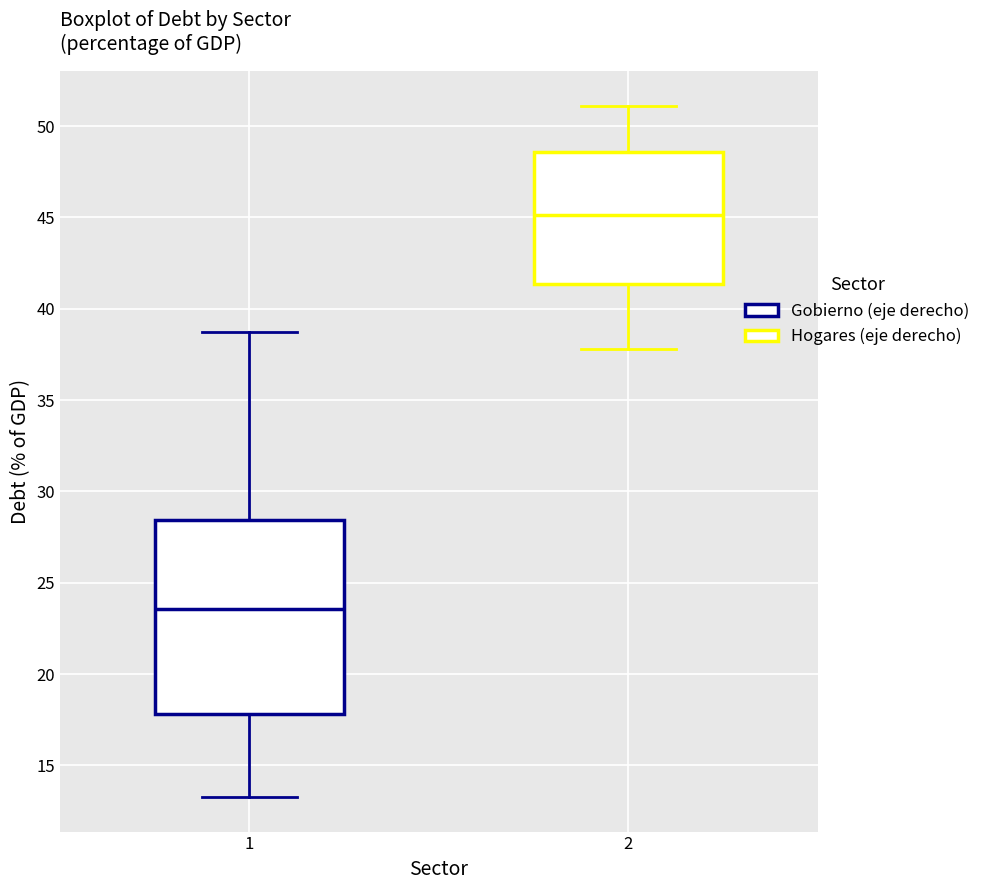

Where does the upper whisker of the box at x = 2 end on the y-axis? The values are not printed on the chart, so give them approximately, as read against the axis.

51.0